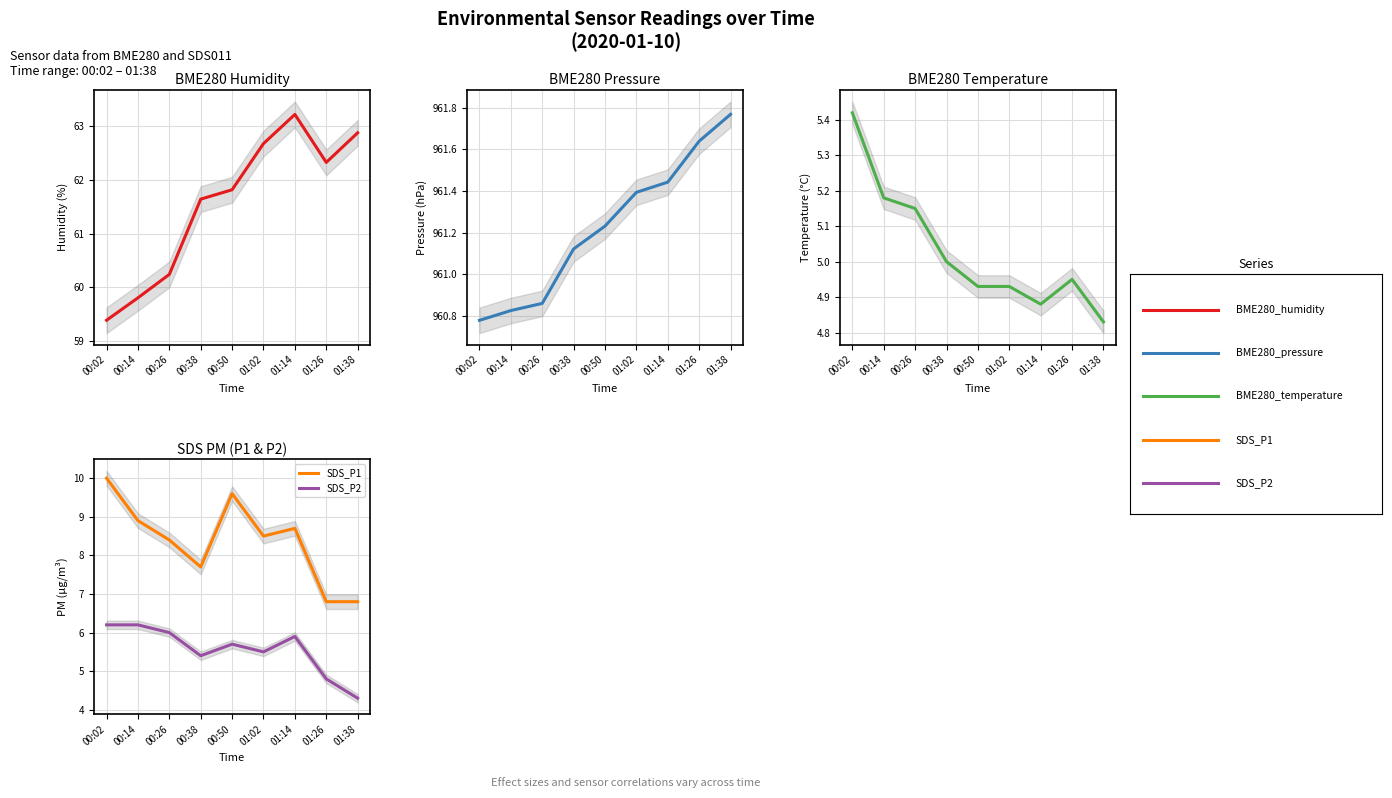

True or false: SDS_P2 and SDS_P1 cross at least once.

False